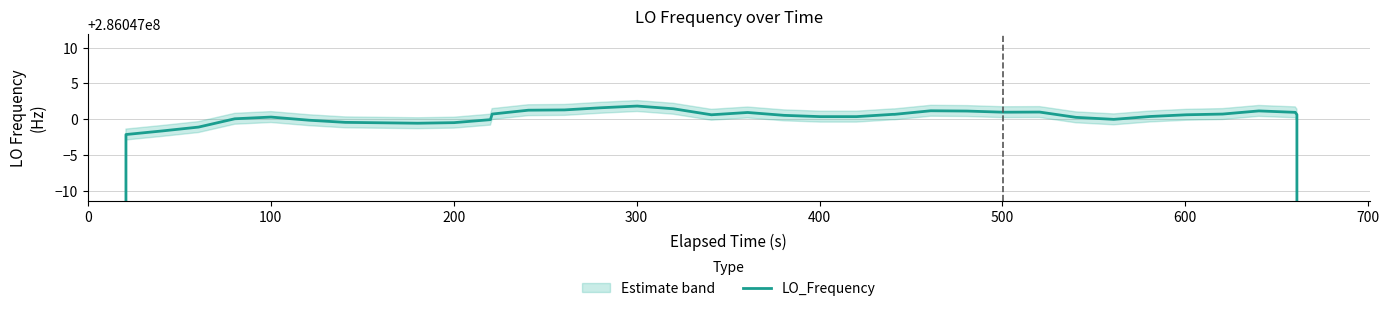

How many data points are above 286047000?

26